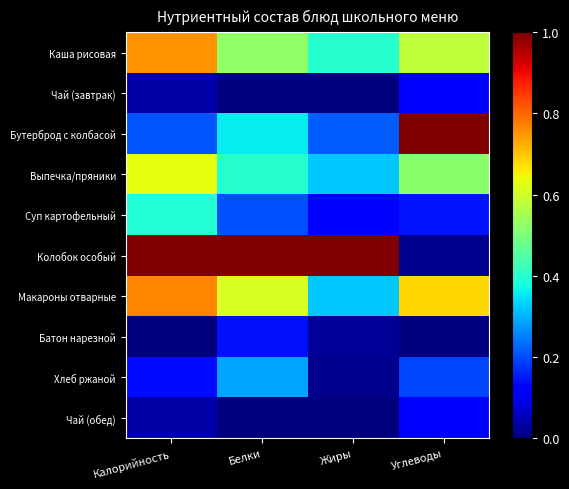

Reading right to left, extract all data points from this chart.

Каша рисовая: Углеводы=0.6	Жиры=0.4	Белки=0.5	Калорийность=0.8
Чай (завтрак): Углеводы=0.1	Жиры=0.0	Белки=0.0	Калорийность=0.0
Бутерброд с колбасой: Углеводы=1.0	Жиры=0.2	Белки=0.4	Калорийность=0.2
Выпечка/пряники: Углеводы=0.5	Жиры=0.3	Белки=0.4	Калорийность=0.6
Суп картофельный: Углеводы=0.1	Жиры=0.1	Белки=0.2	Калорийность=0.4
Колобок особый: Углеводы=0.0	Жиры=1.0	Белки=1.0	Калорийность=1.0
Макароны отварные: Углеводы=0.7	Жиры=0.3	Белки=0.6	Калорийность=0.8
Батон нарезной: Углеводы=0.0	Жиры=0.0	Белки=0.1	Калорийность=0.0
Хлеб ржаной: Углеводы=0.2	Жиры=0.0	Белки=0.3	Калорийность=0.1
Чай (обед): Углеводы=0.1	Жиры=0.0	Белки=0.0	Калорийность=0.0